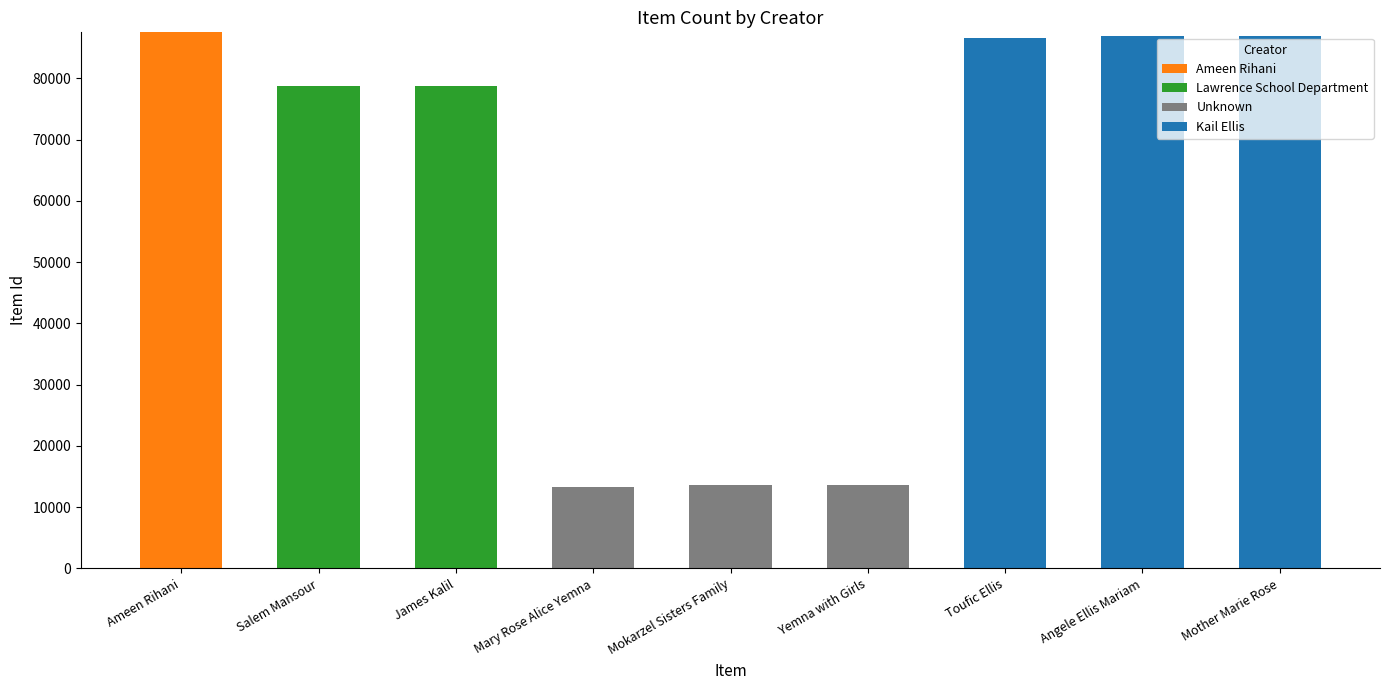

The value of Ameen Rihani at Mokarzel Sisters Family is 0. True or false?

True